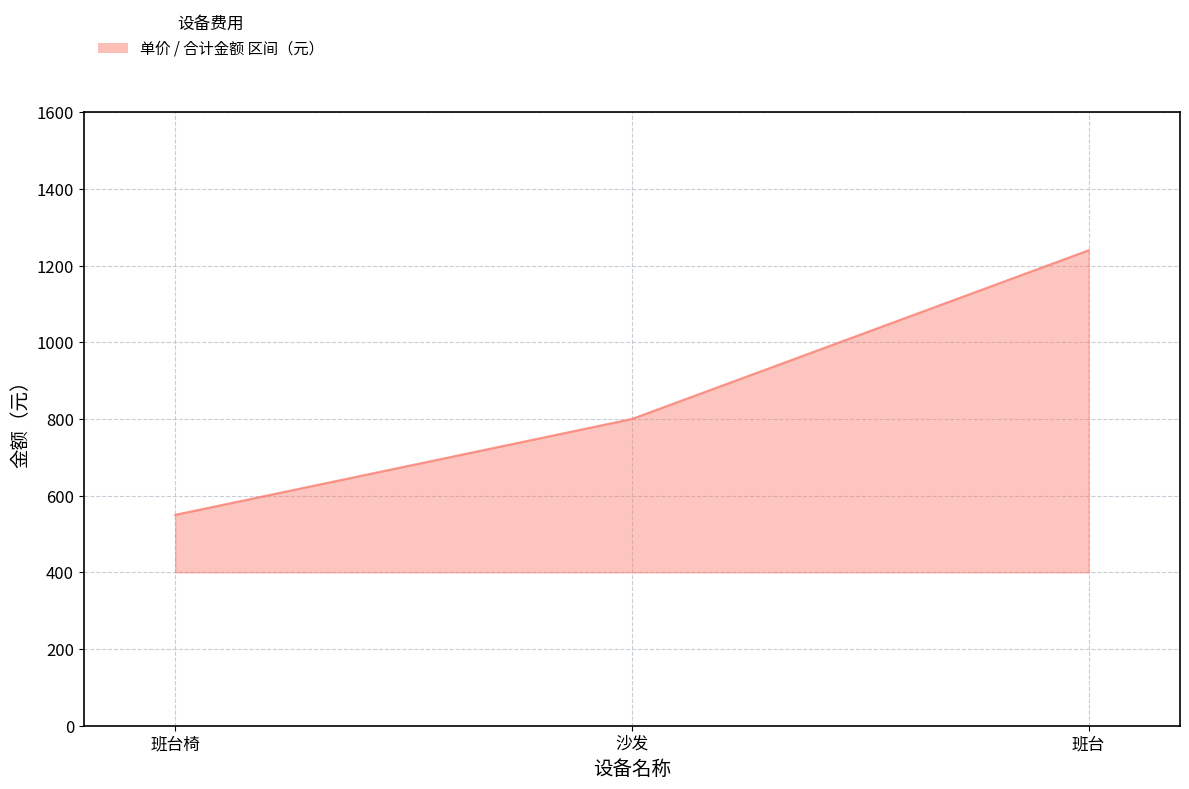

Is it true that the value at 班台 is 551?

False